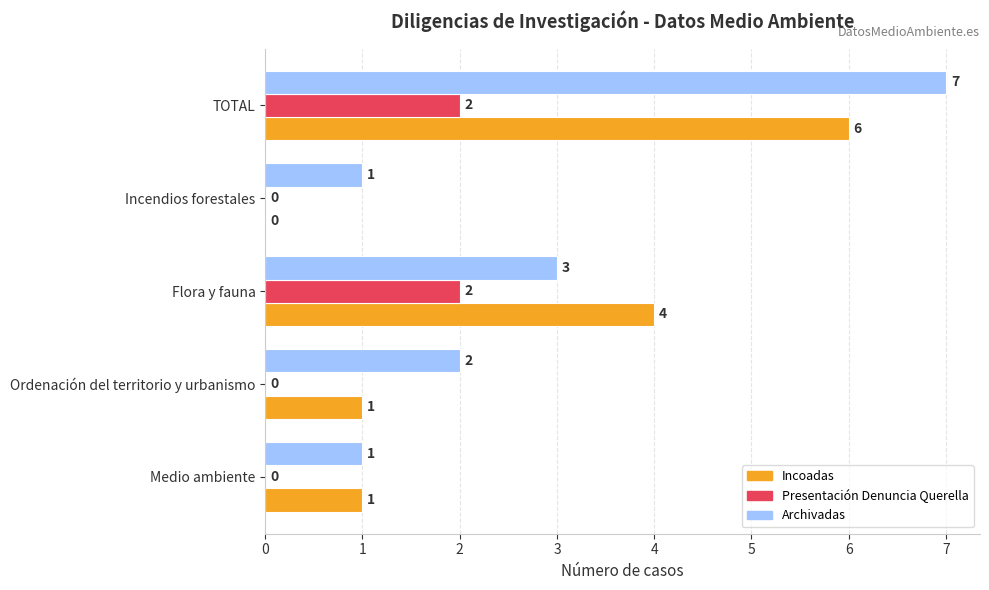

What is the sum of the Archivadas values at Flora y fauna and TOTAL?

10